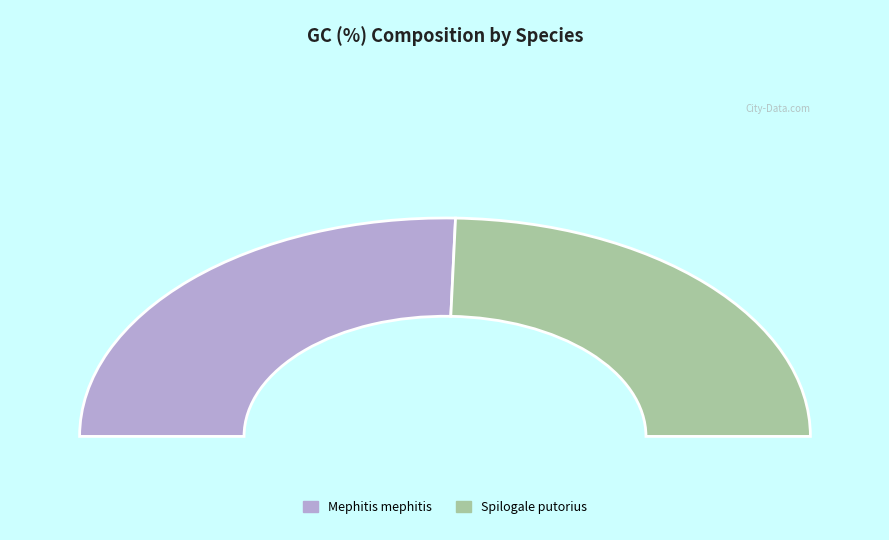

To the nearest percent, what is the difference between the Spilogale putorius and Mephitis mephitis slice percentages?

2%